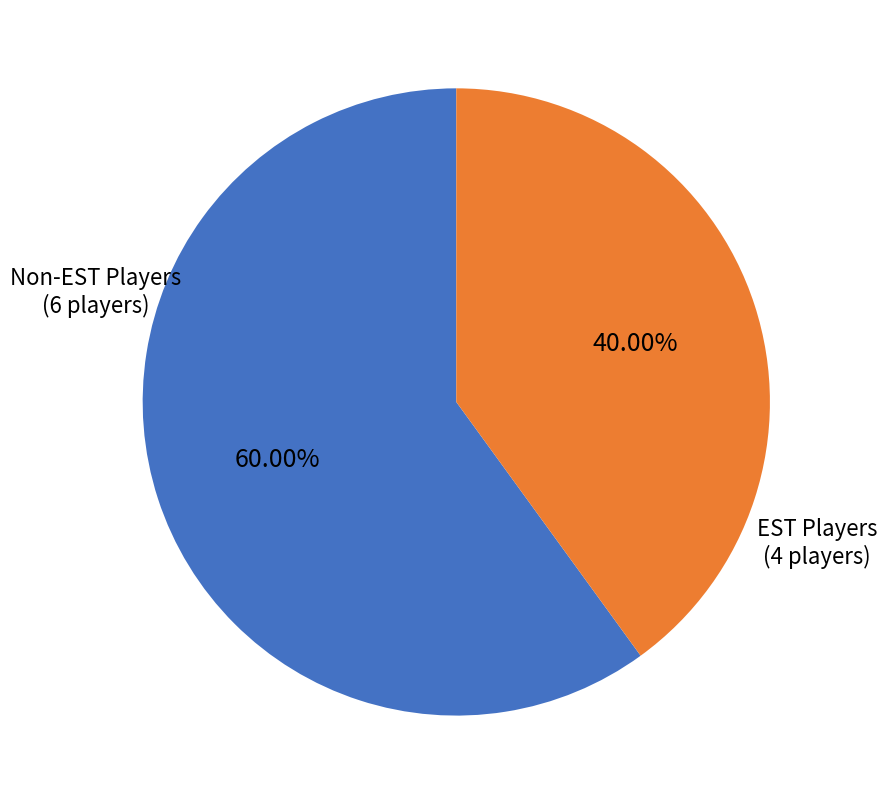

How many slices are in this pie chart?

2